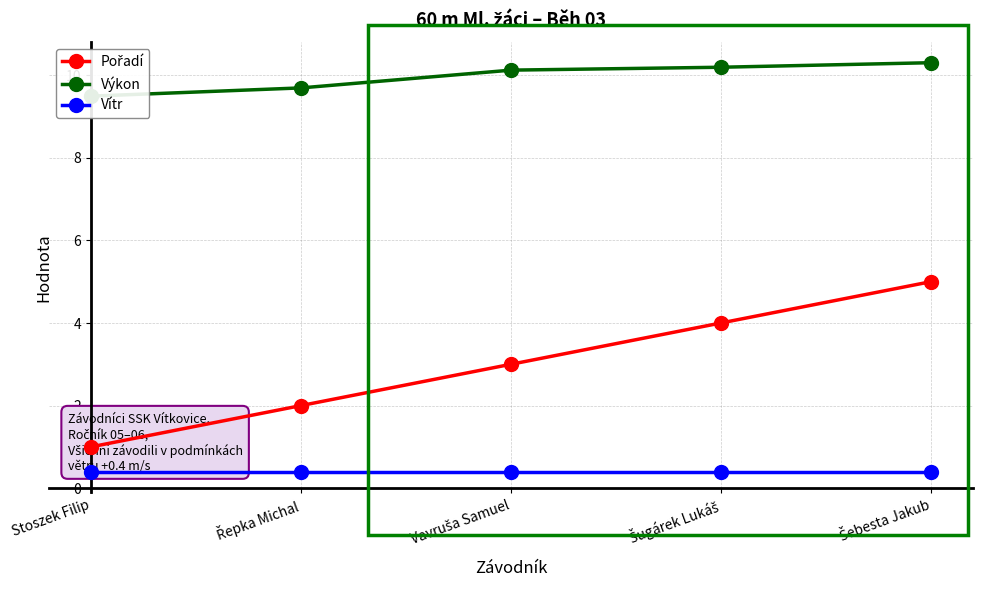

What is the smallest value displayed?

0.4